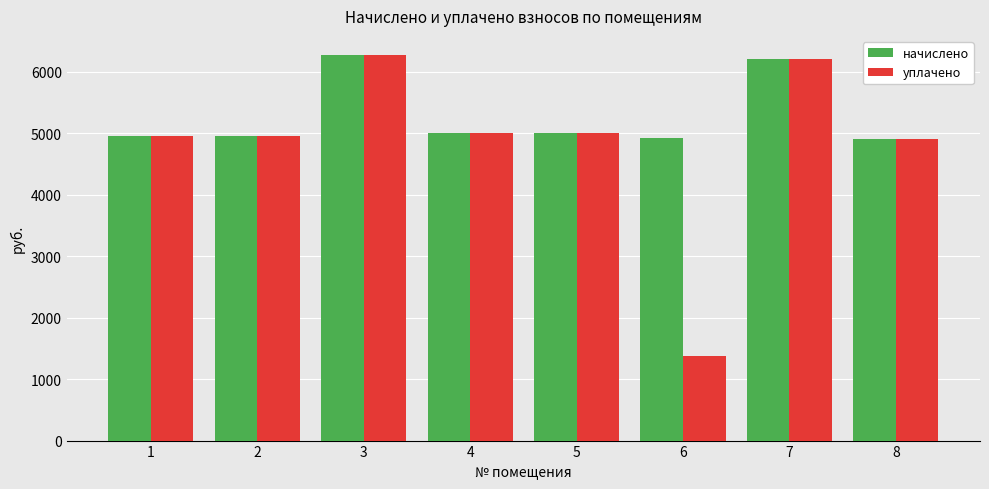

What is the difference between the maximum and minimum values in the начислено series?

1357.9